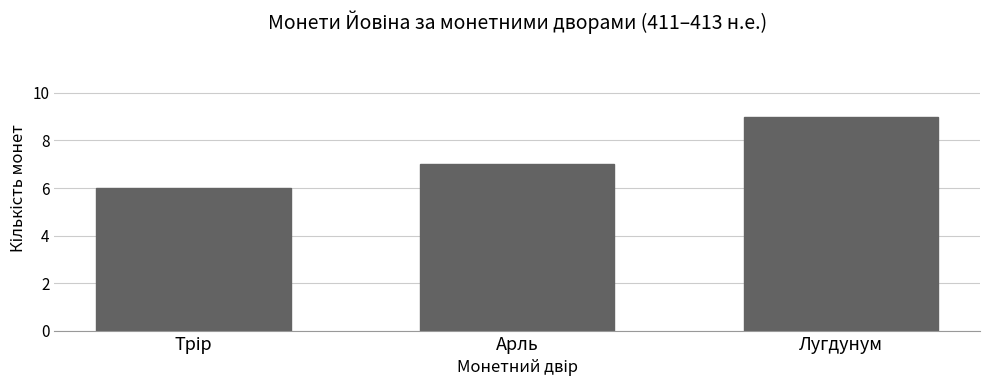

Reading left to right, extract all data points from this chart.

6	7	9